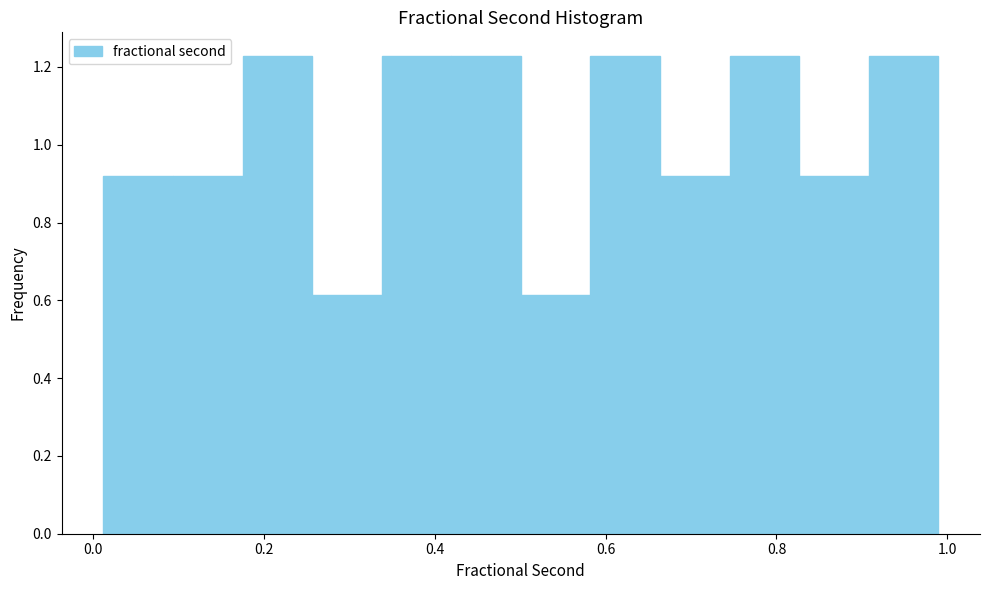

What is the height of the bar covering 0.58 to 0.66 on the x-axis? Neither the bar edges nor the heights are printed on the chart, so give them approximately, as read against the axes.

1.22